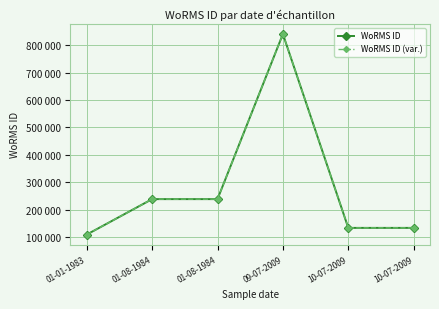

What is the label of the 5th point from the left?

10-07-2009